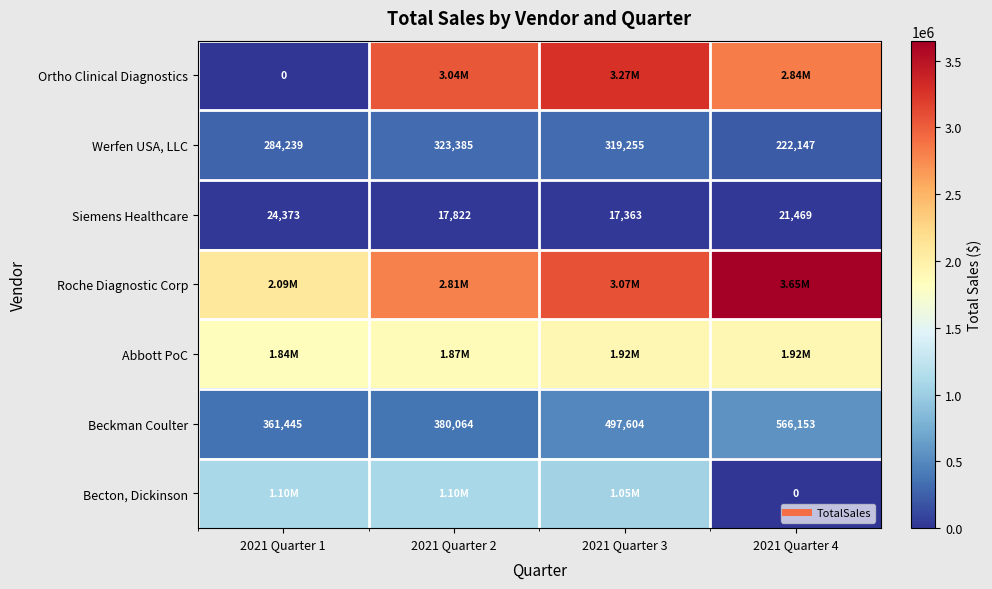

What is the difference between the Roche Diagnostic Corp values at 2021 Quarter 4 and 2021 Quarter 3?

580233